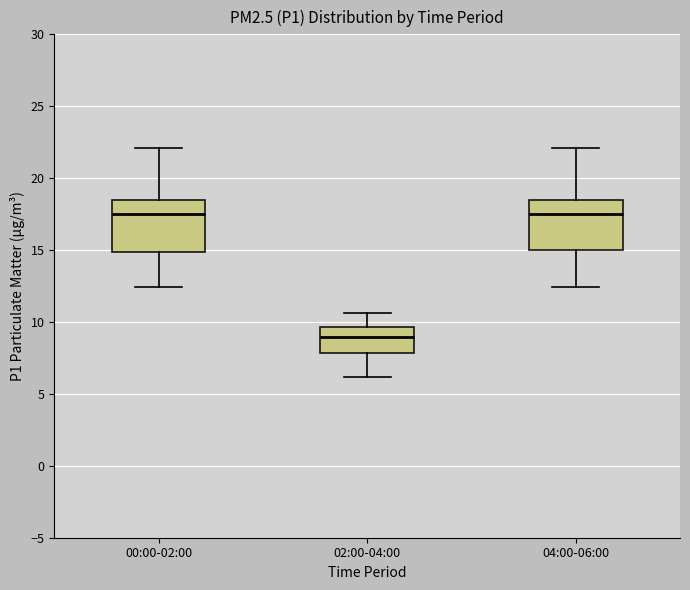

Reading left to right, read every box against the y-axis: the position of its median line, the range the box covers, and the ends of its whiskers. The values are not printed on the chart, so give them approximately, as read against the axis.

00:00-02:00: median 17.5, box 15.0 to 18.5, whiskers 12.5 to 22.0
02:00-04:00: median 9.0, box 8.0 to 9.5, whiskers 6.0 to 10.5
04:00-06:00: median 17.5, box 15.0 to 18.5, whiskers 12.5 to 22.0